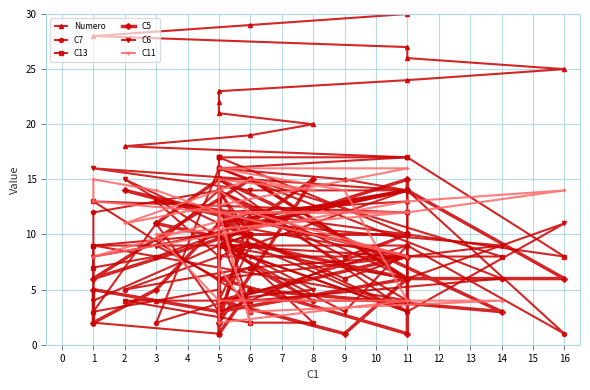

What is the total value across all series at 6?

64